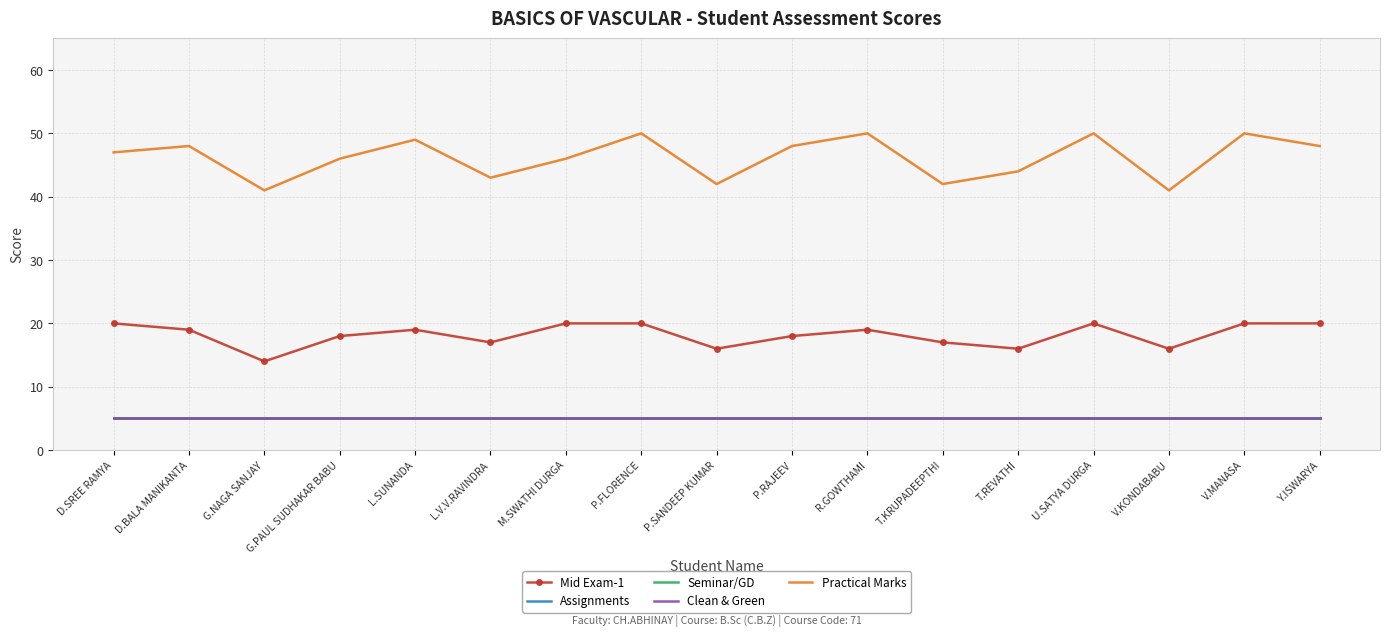

What position from the left is V.KONDABABU?

15